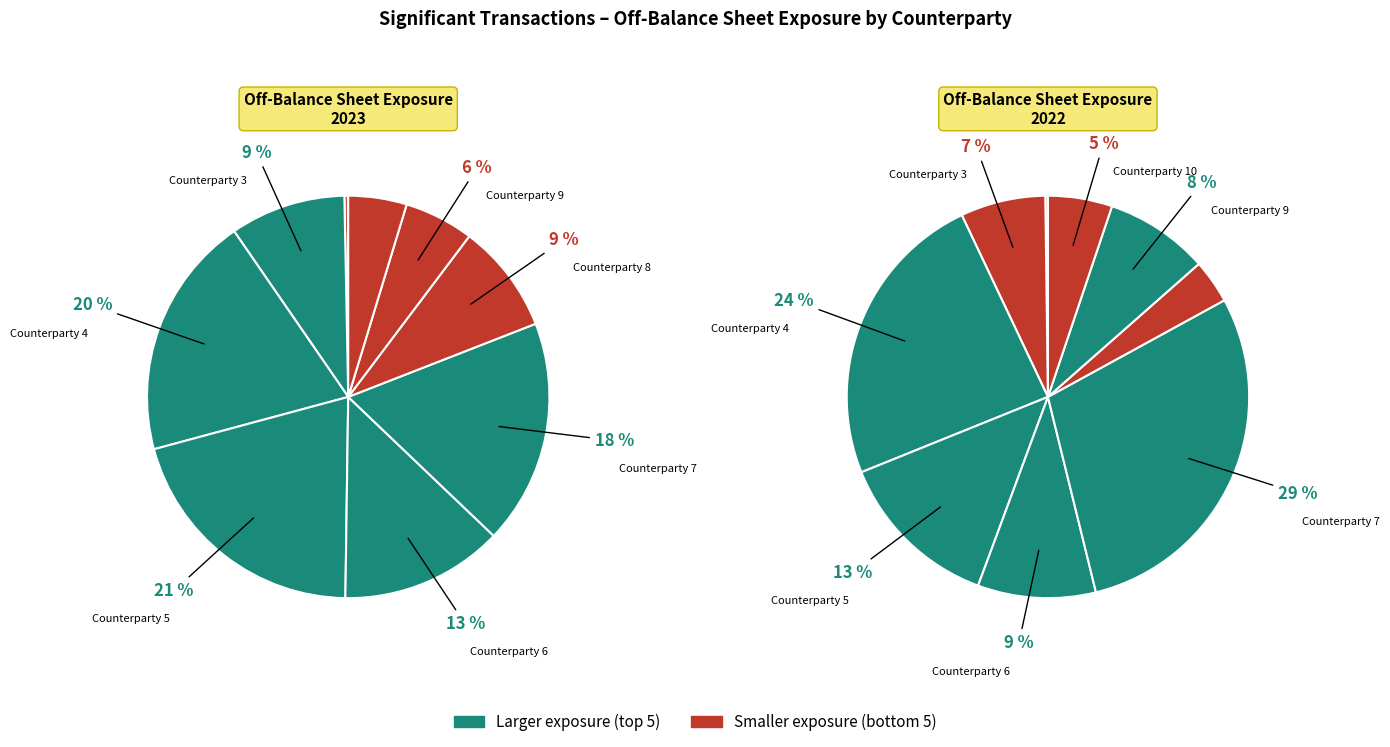

True or false: 9 accounts for 1% of the total.

False